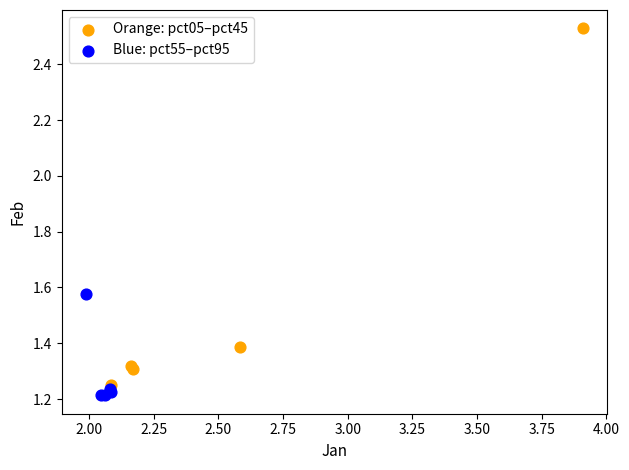

Which series has the largest Y range (max minus min)?

Orange: pct05–pct45